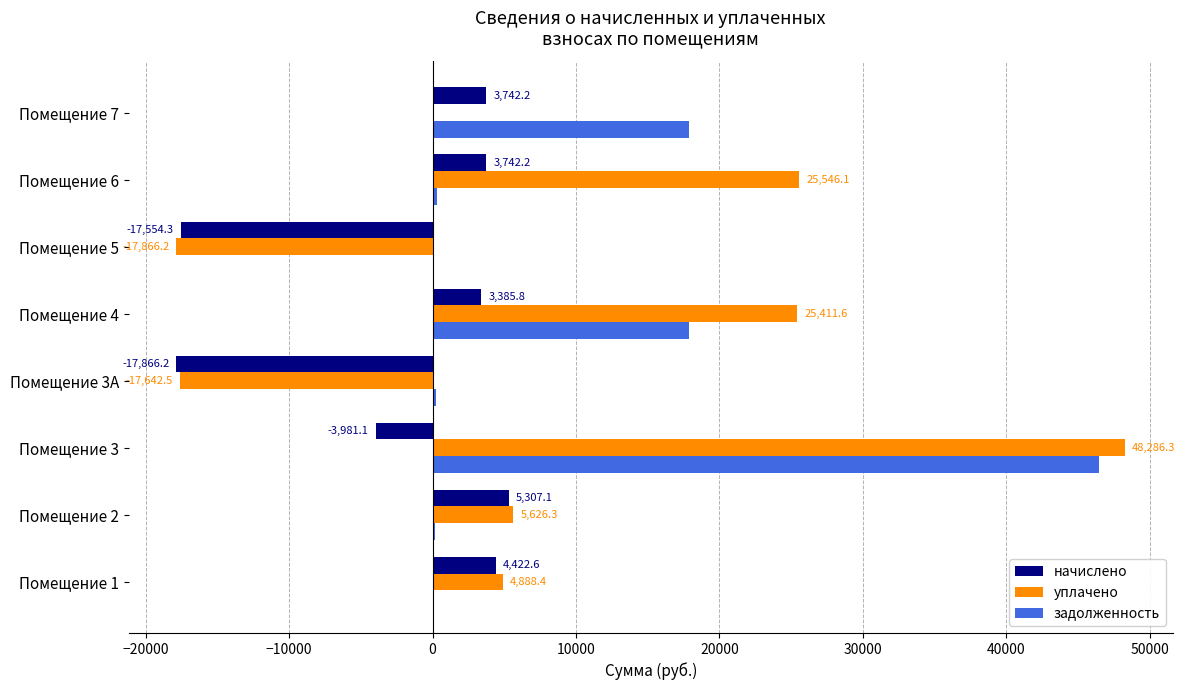

What is the maximum value shown in the chart?

48286.3